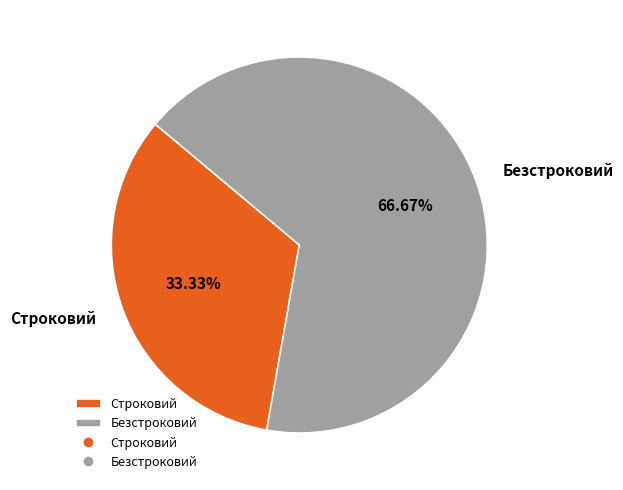

Approximately how many times larger is the value at Безстроковий compared to Строковий?

2.0